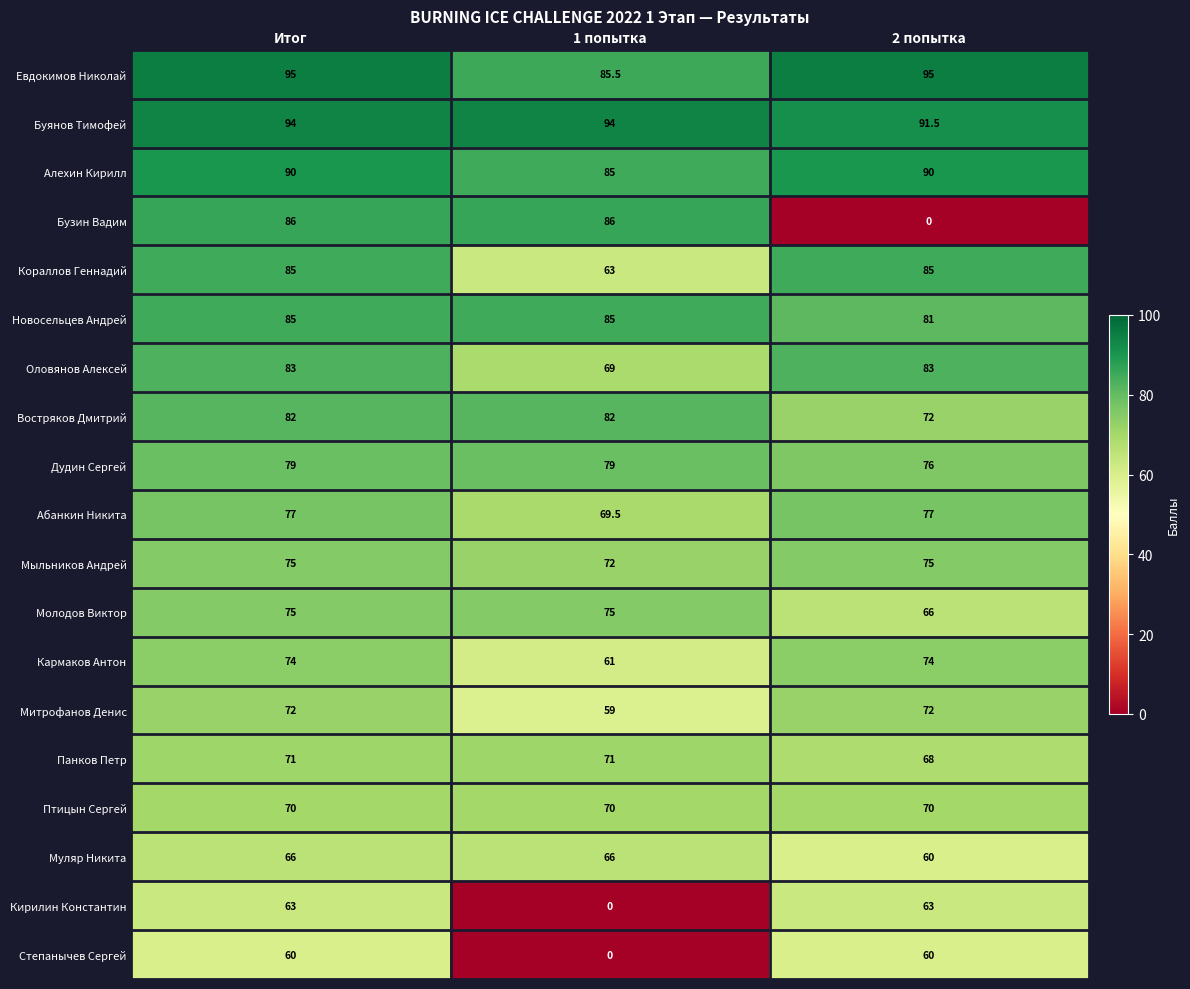

Is the value of Мыльников Андрей at Итог greater than the value of Панков Петр at Итог?

Yes